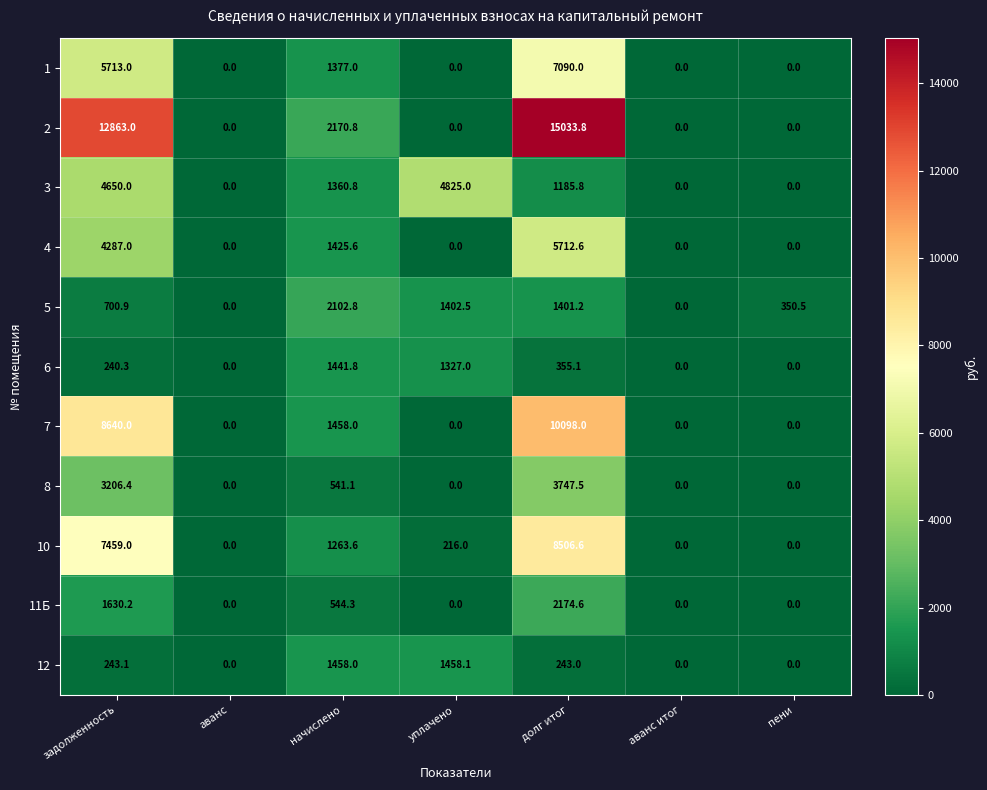

Between уплачено and долг итог, which series saw the biggest shift?

2